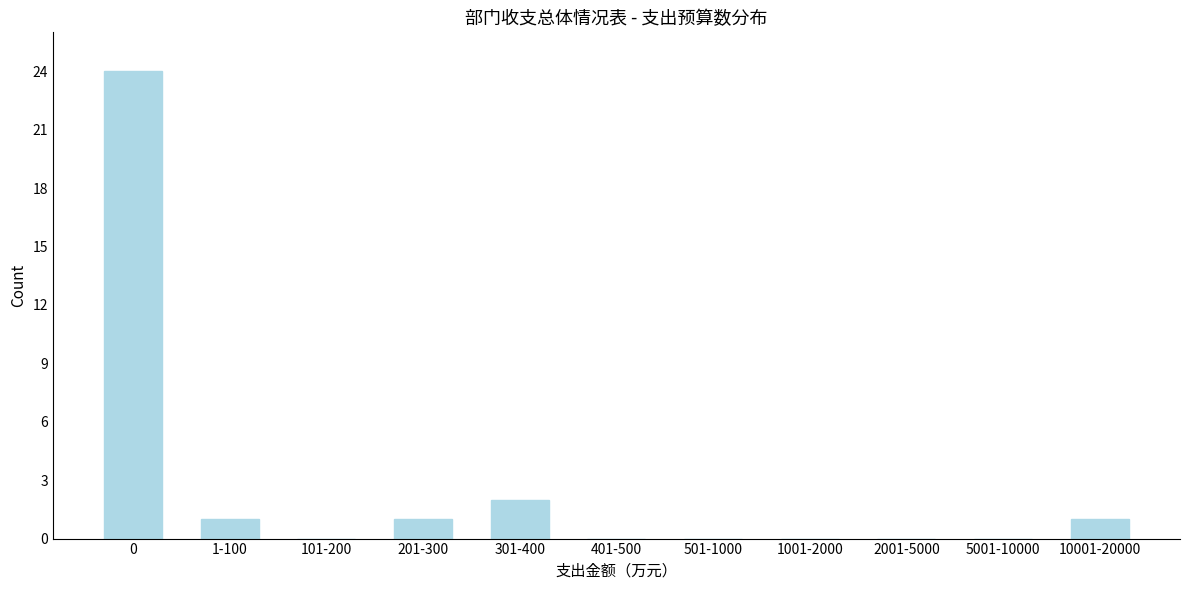

Reading left to right, transcribe all the data shown in this chart.

0=24	1-100=1	101-200=0	201-300=1	301-400=2	401-500=0	501-1000=0	1001-2000=0	2001-5000=0	5001-10000=0	10001-20000=1